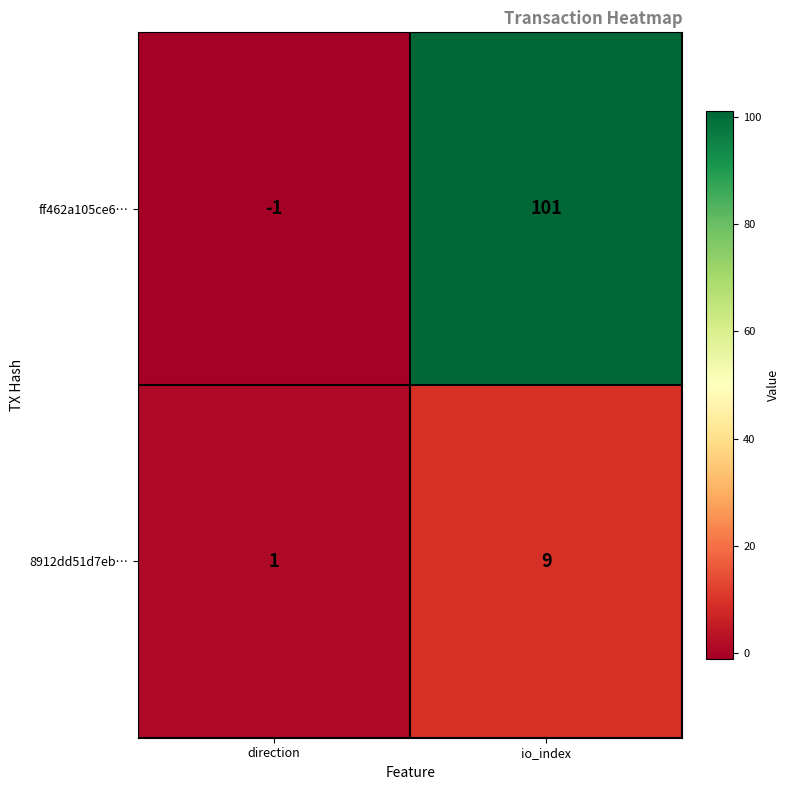

What is the sum of the 8912dd51d7eb… values at direction and io_index?

10